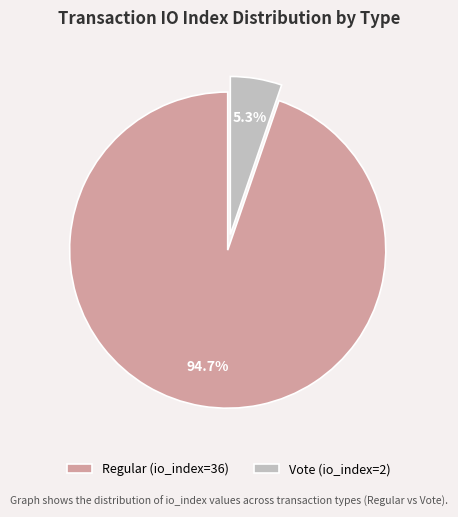

What is the ratio of the value at Vote (io_index=2) to the value at Regular (io_index=36)?

0.1